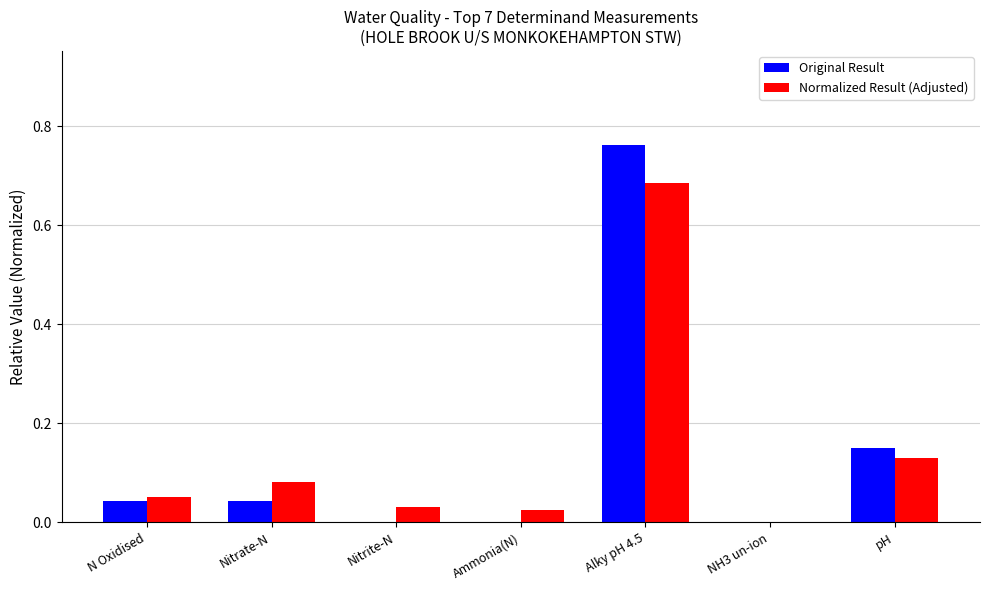

The Normalized Result (Adjusted) series shows 0.0 at Nitrite-N. True or false?

True